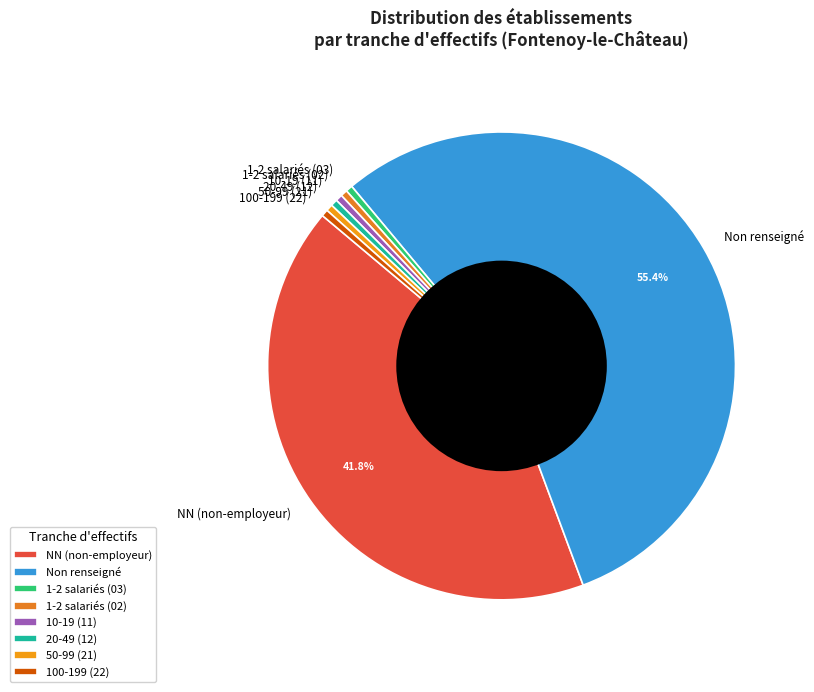

How many segments does this pie chart have?

8